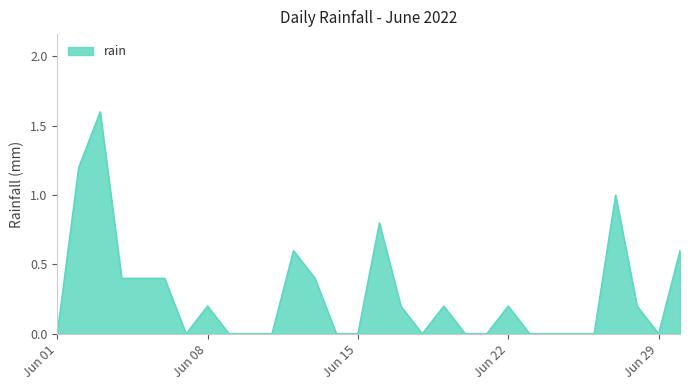

What is the difference between the maximum and minimum values?

1.6